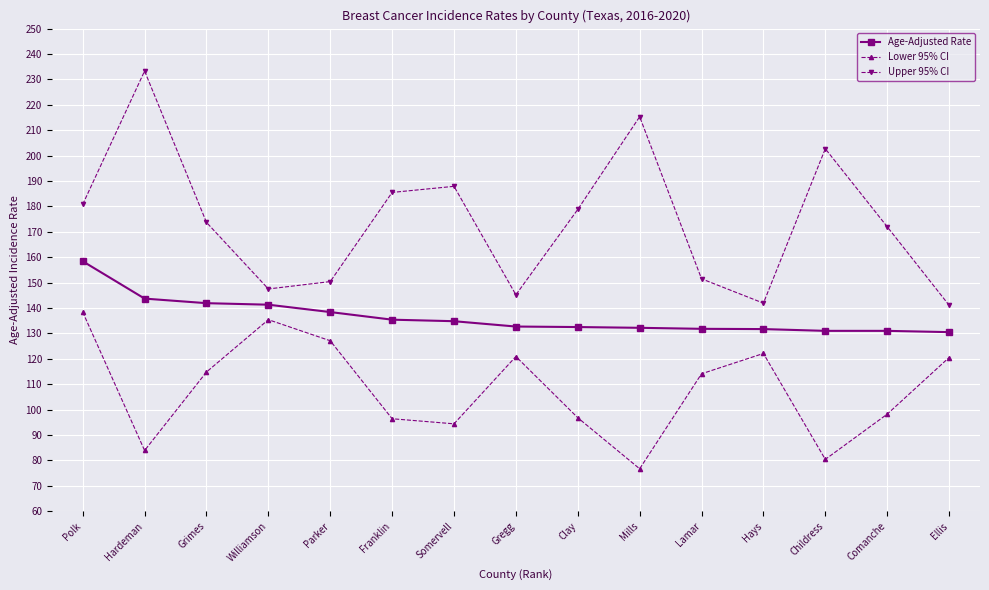

What is the highest value of the Upper 95% CI series?

233.3